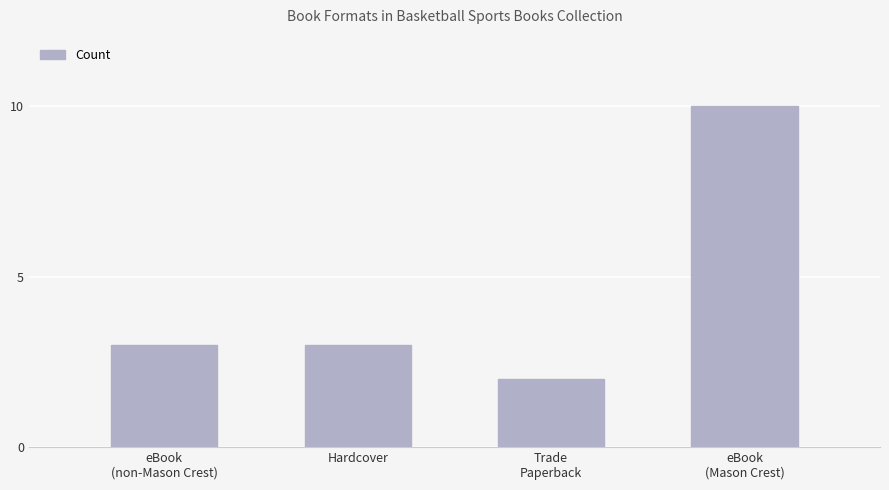

What is the sum of the values at Hardcover and eBook
(Mason Crest)?

13